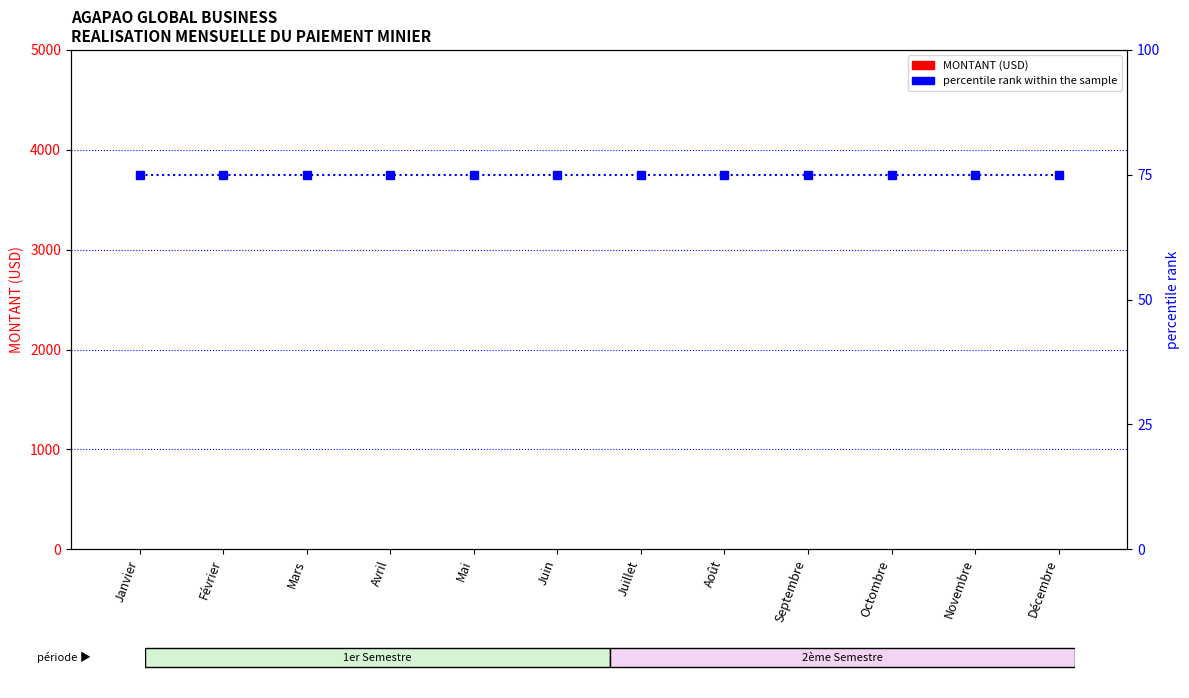

How many groups of bars are there?

12